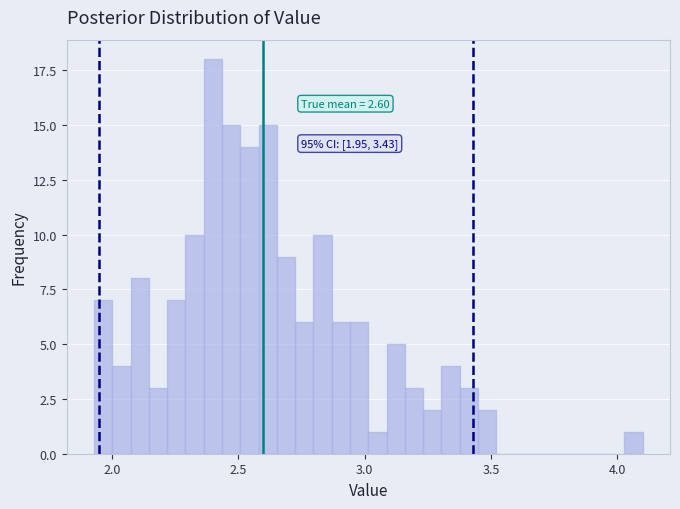

Around what value on the x-axis is the tallest bar? Give the approximate position of its centre, as read against the axis.

2.40